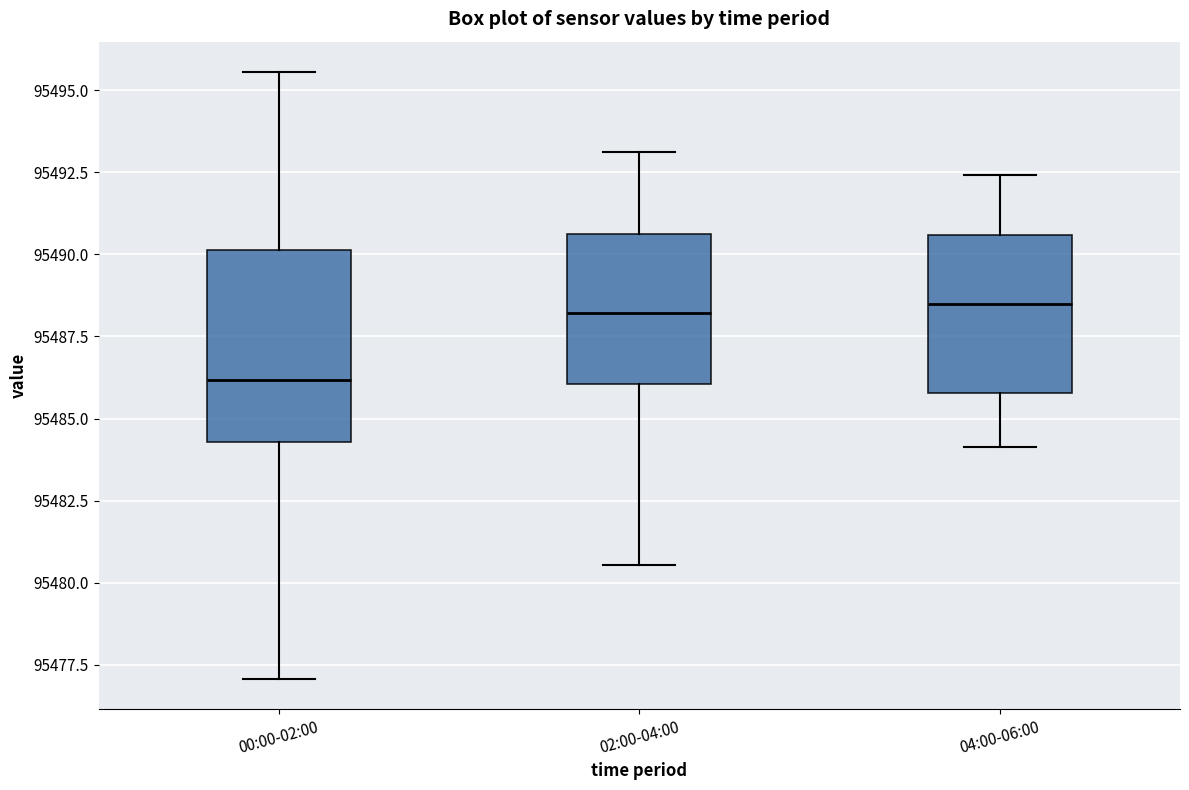

Reading left to right, transcribe this box plot: for each box, give where its median line is, the range the box spans, and where its two whiskers end, as read against the y-axis. The values are not printed on the chart, so give them approximately, as read against the axis.

00:00-02:00: median 95486.0, box 95484.5 to 95490.0, whiskers 95477.0 to 95495.5
02:00-04:00: median 95488.0, box 95486.0 to 95490.5, whiskers 95480.5 to 95493.0
04:00-06:00: median 95488.5, box 95486.0 to 95490.5, whiskers 95484.0 to 95492.5